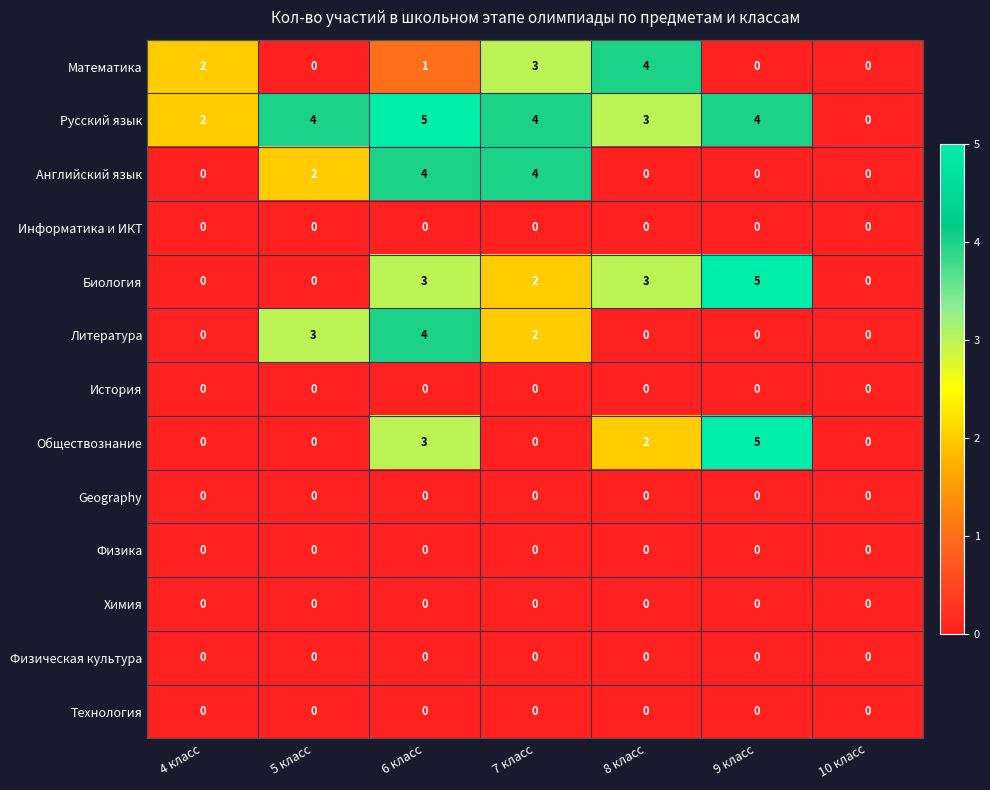

At which category is the sum across all series the highest?

6 класс